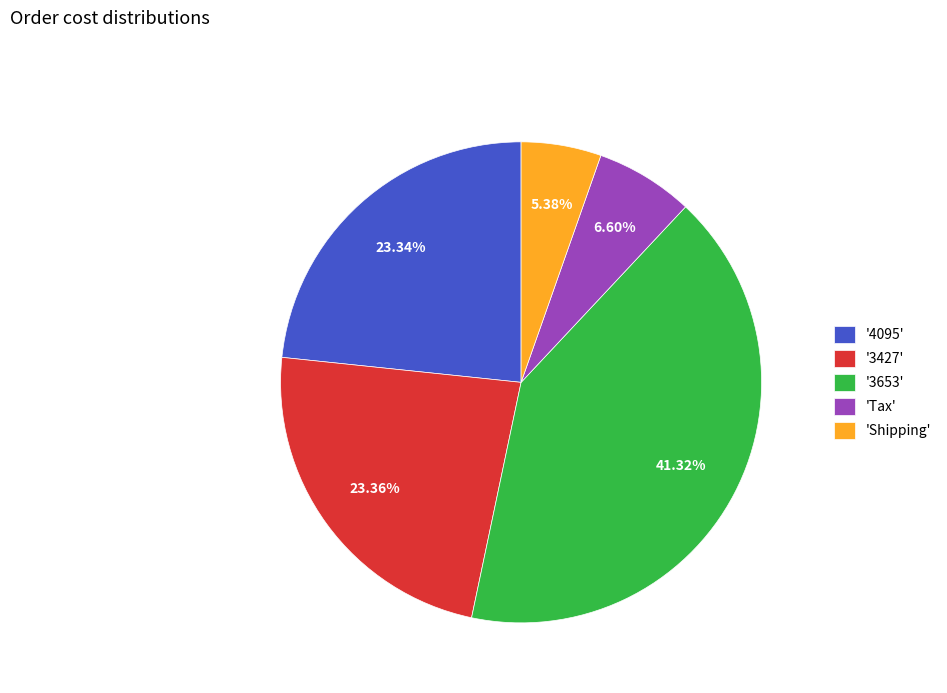

Which has a higher value, 'Tax' or '4095'?

'4095'